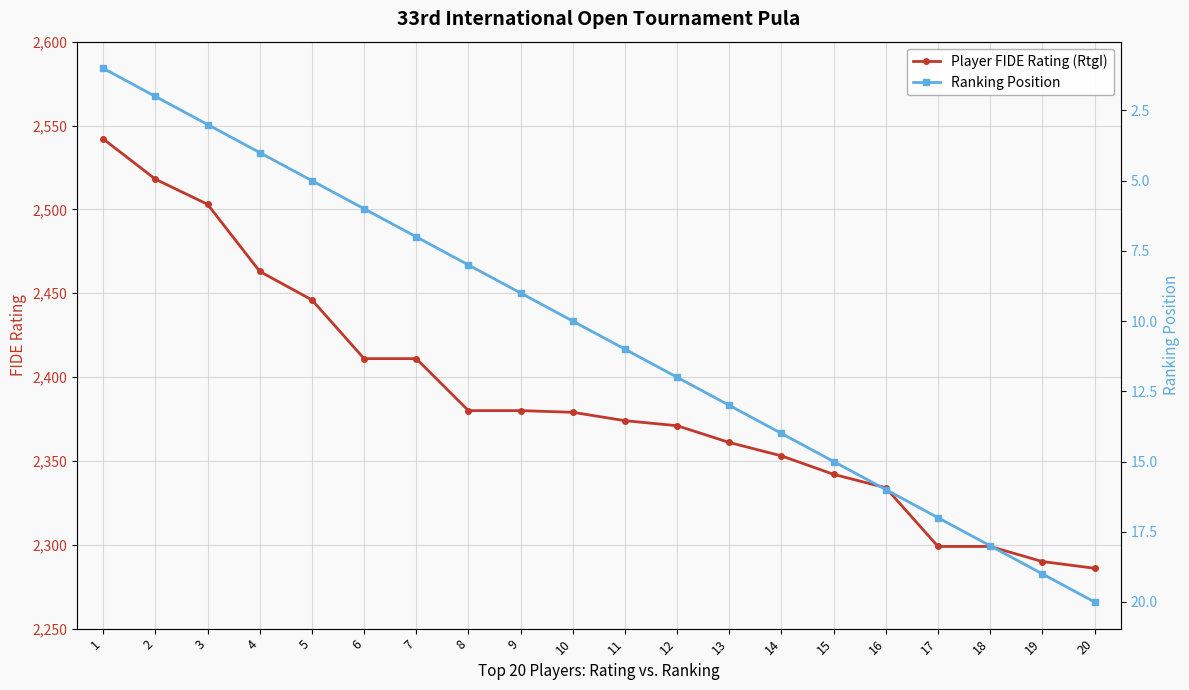

True or false: Player FIDE Rating (RtgI) and Ranking Position intersect in this chart.

False